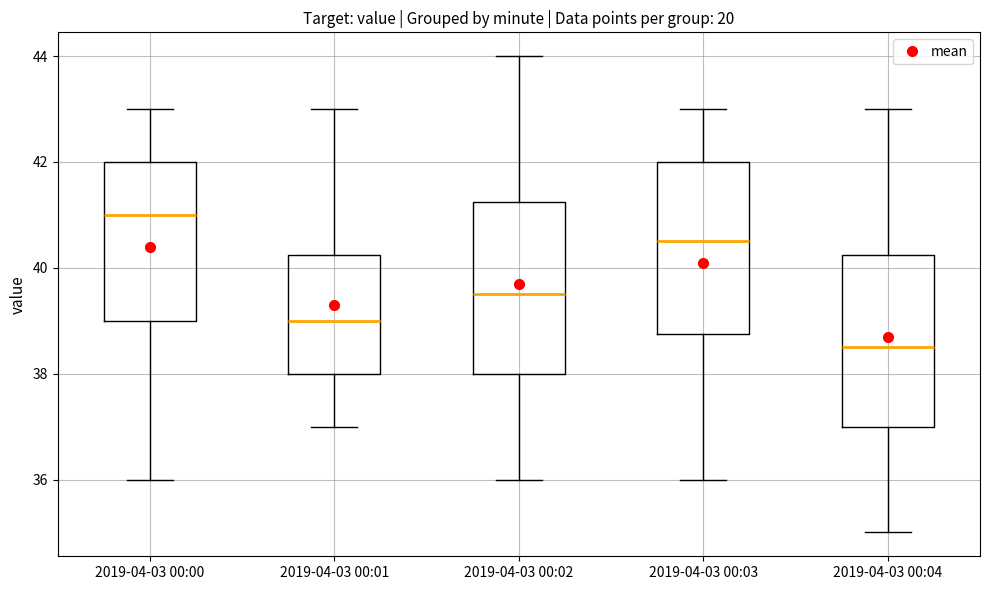

Which box has the highest median line?

2019-04-03 00:00